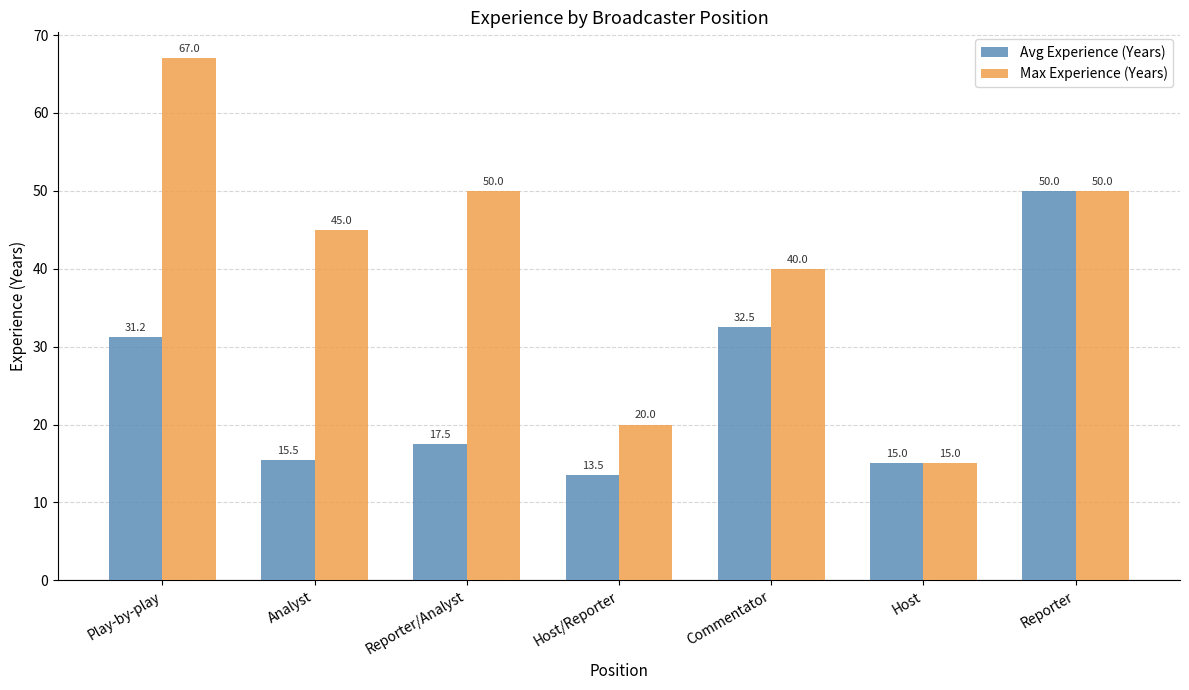

What is the average value of the Avg Experience (Years) series?

25.0